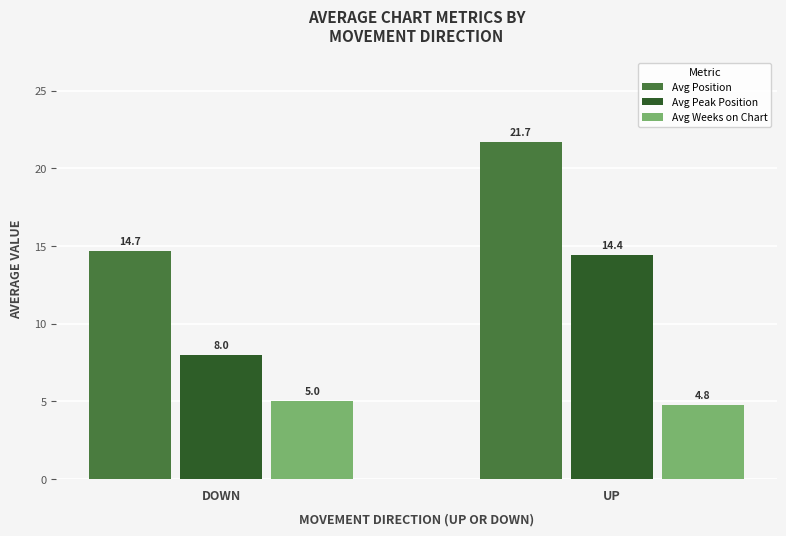

List the series in order of their peak value, lowest first.

Avg Weeks on Chart, Avg Peak Position, Avg Position